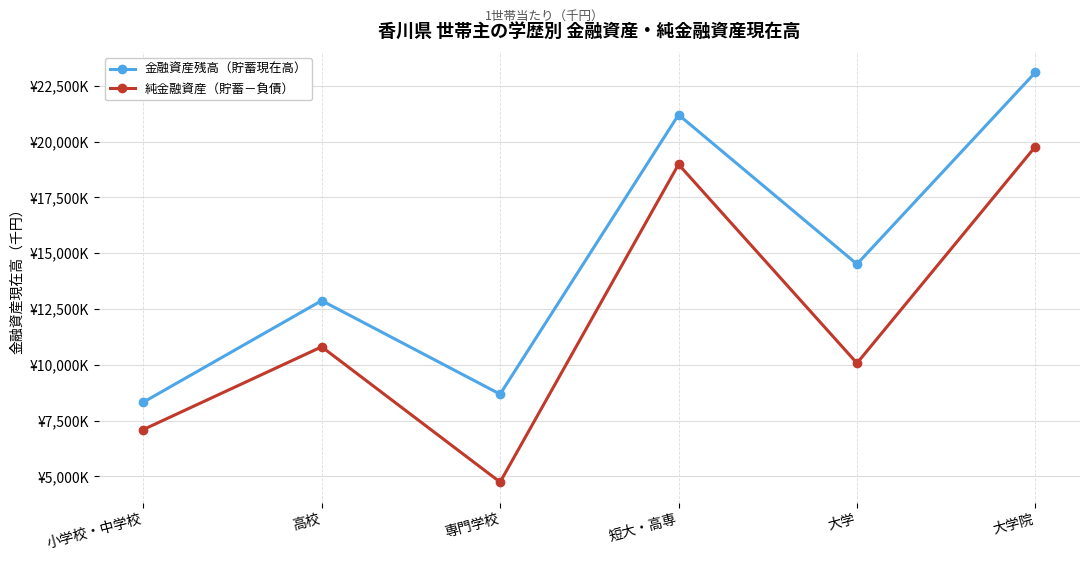

What are all the series names shown in the legend?

金融資産残高（貯蓄現在高）, 純金融資産（貯蓄－負債）